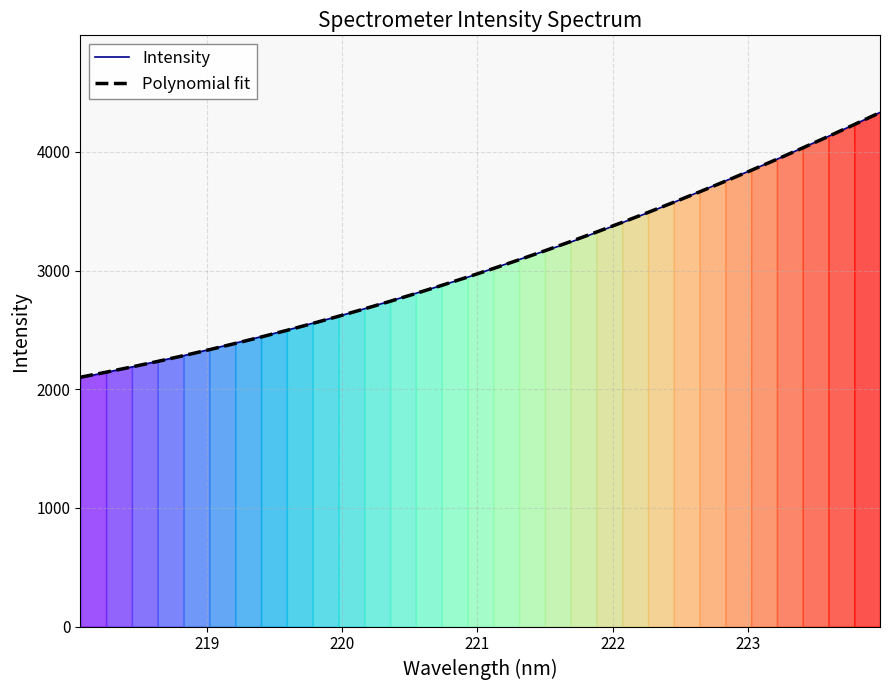

What is the maximum value for Intensity?

4332.4